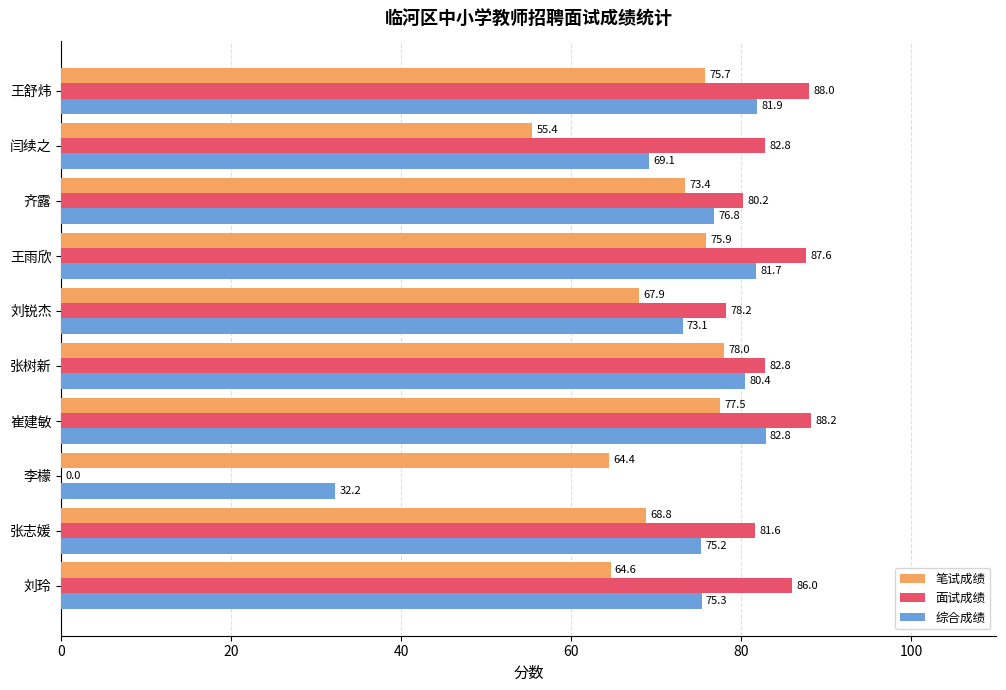

Which series has the widest spread of values?

面试成绩